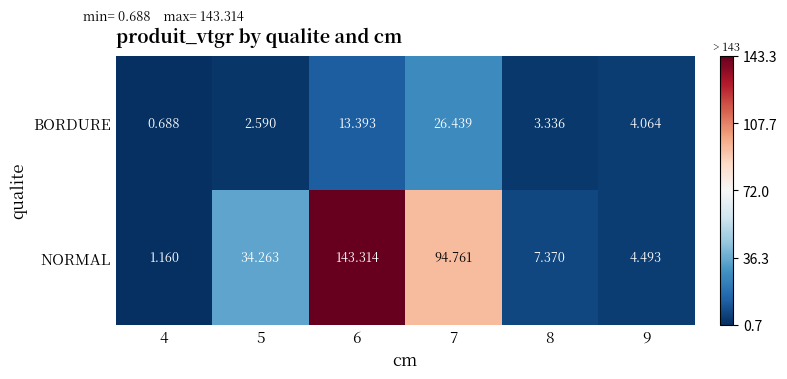

Rank the series by their average value, from highest to lowest.

NORMAL, BORDURE